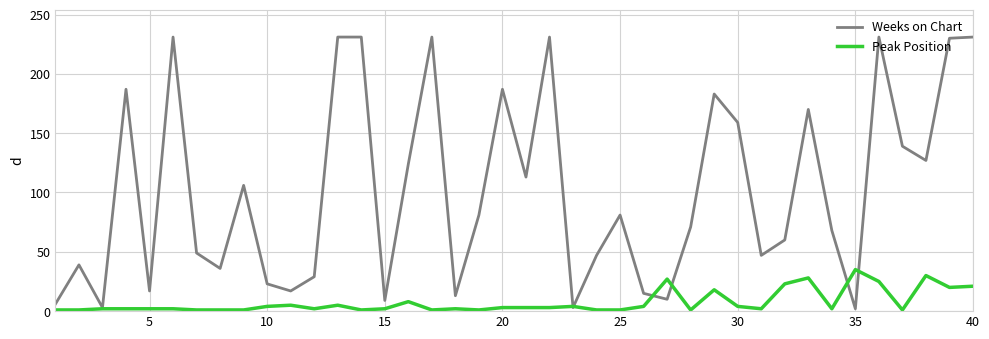

What is the average value of the Weeks on Chart series?

102